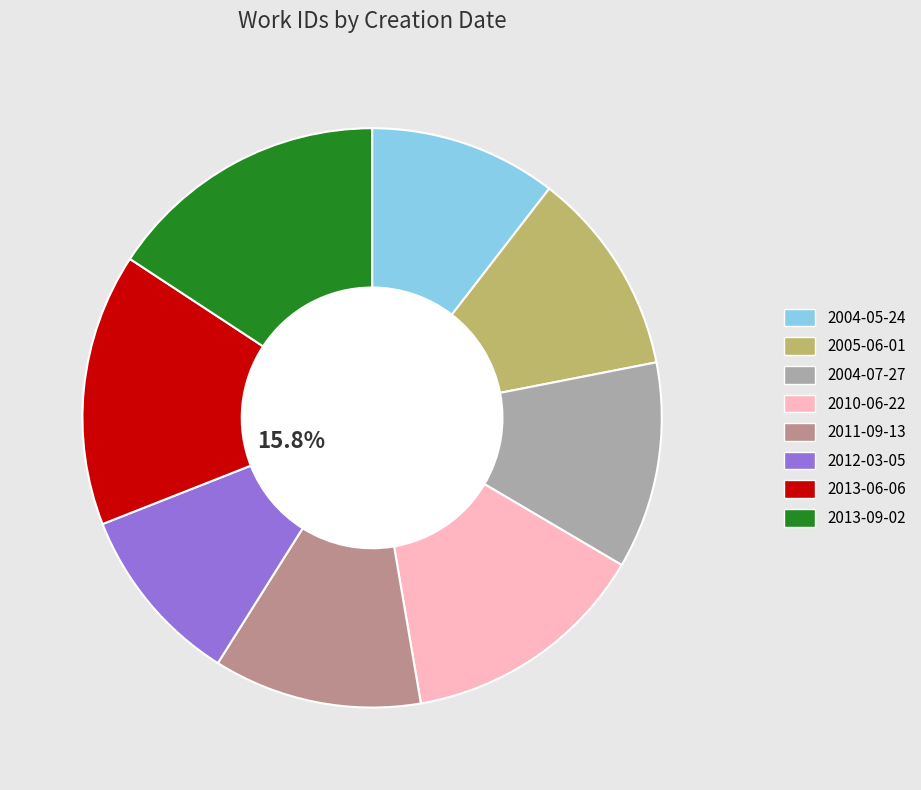

Approximately how many times larger is the value at 2004-05-24 compared to 2010-06-22?

0.8